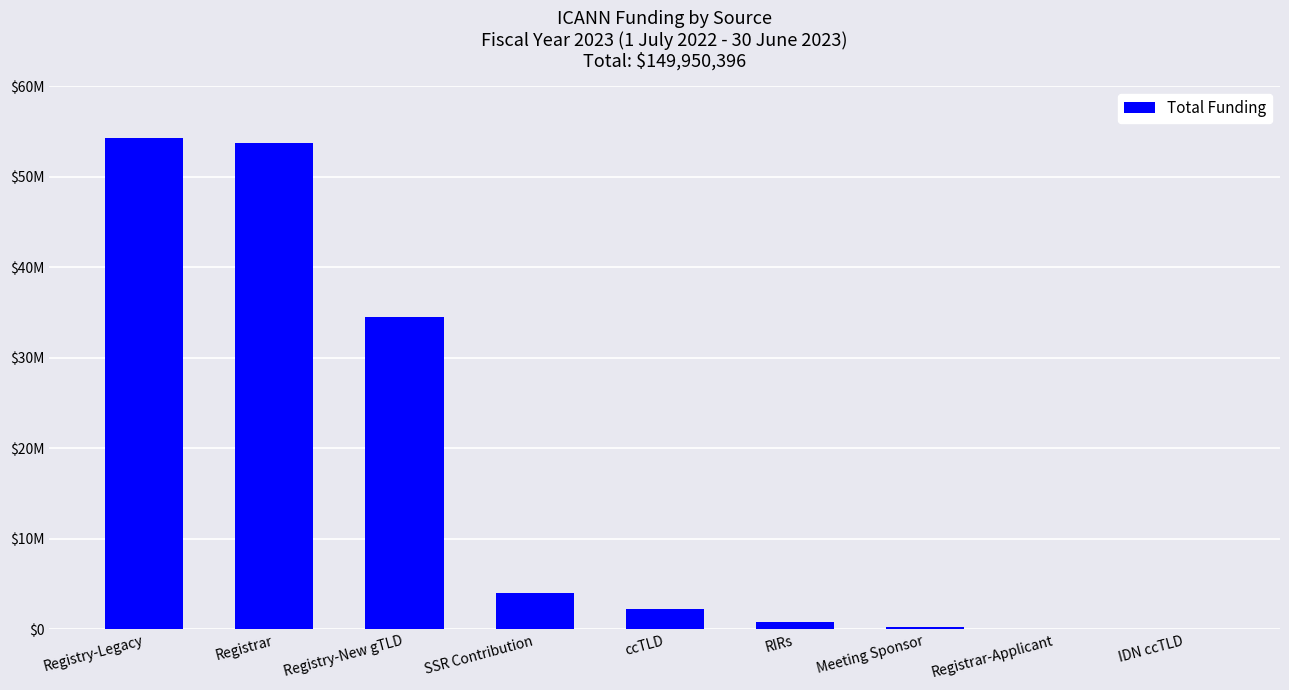

What is the sum of all values?

149985654.2